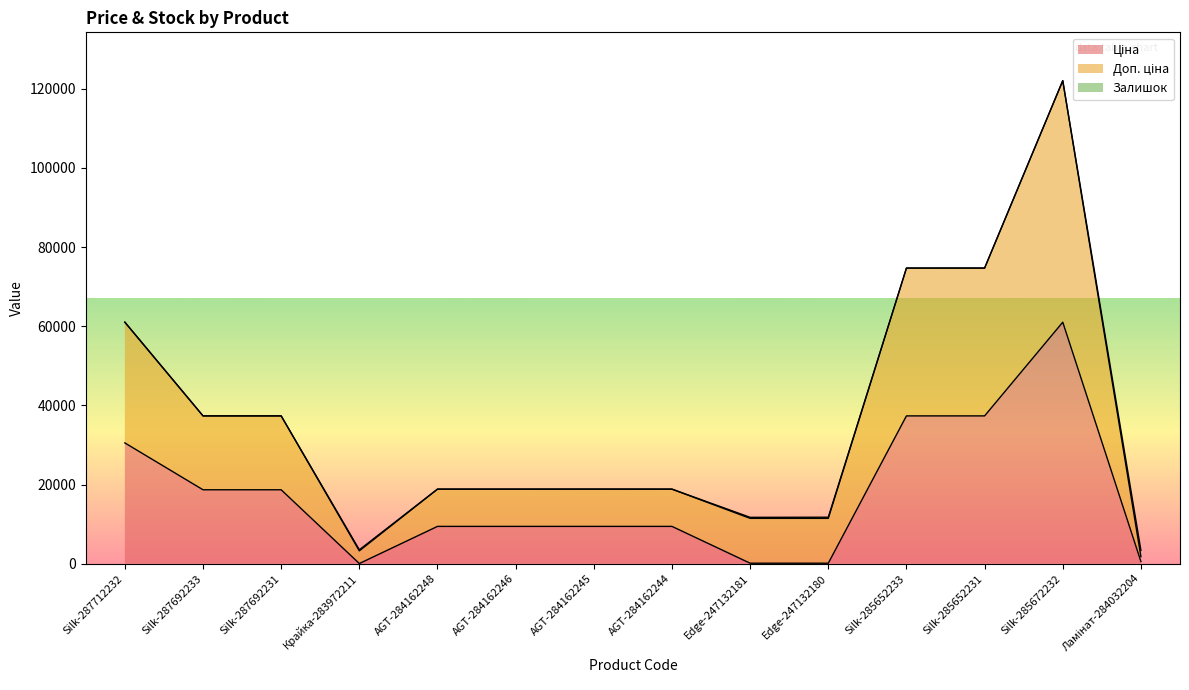

How many data points in Ціна are above 9416?

10